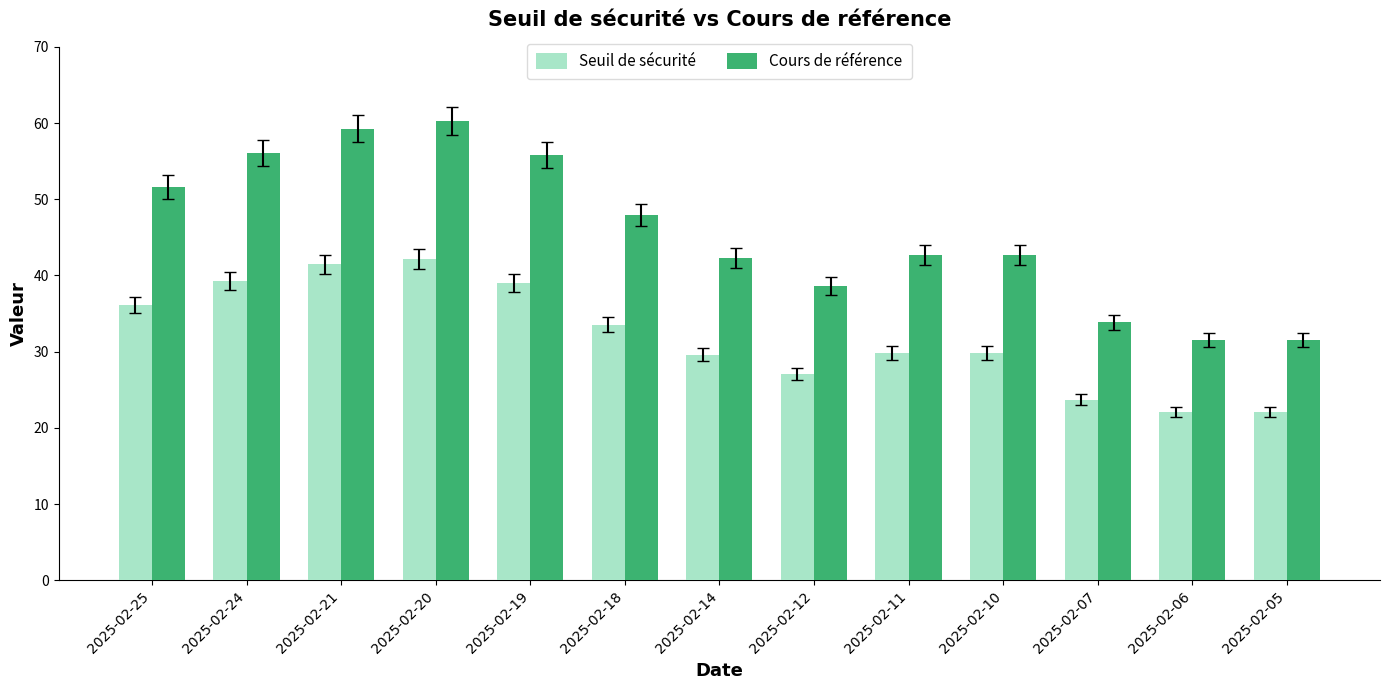

At 2025-02-10, list the series in order from largest to smallest.

Cours de référence, Seuil de sécurité